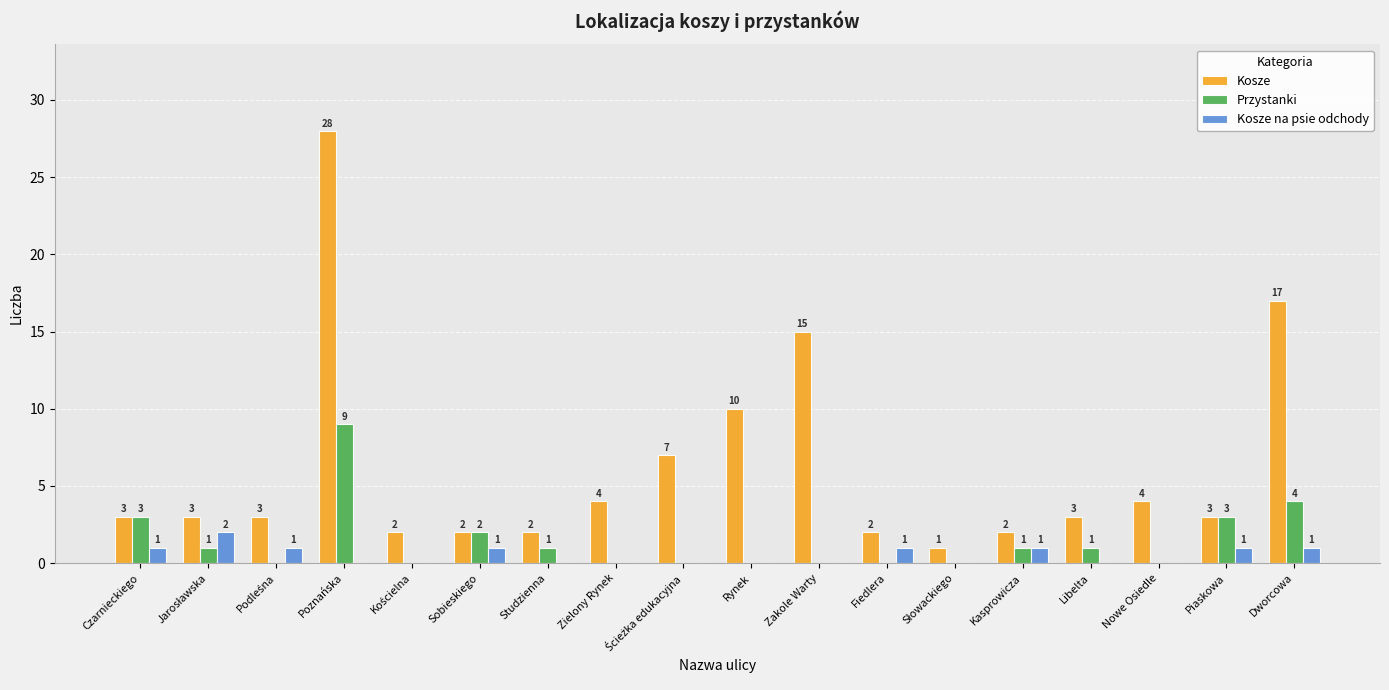

What is the sum of all Przystanki values?

25